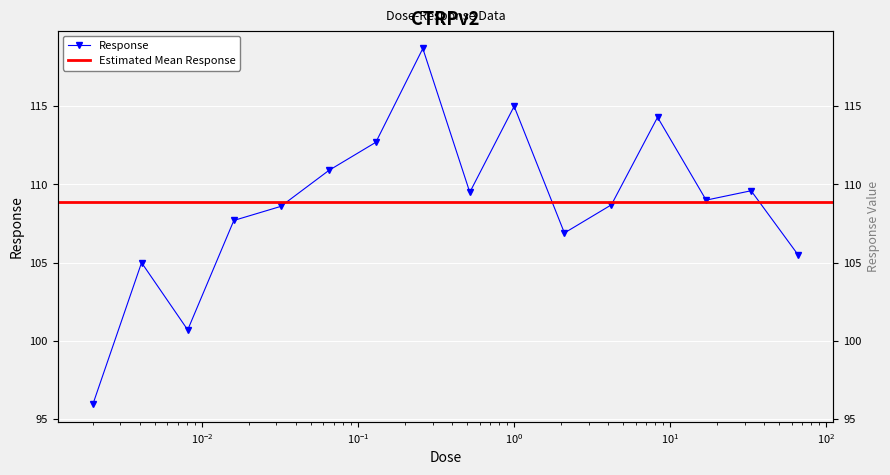

What is the label of the 5th point from the right?

4.2